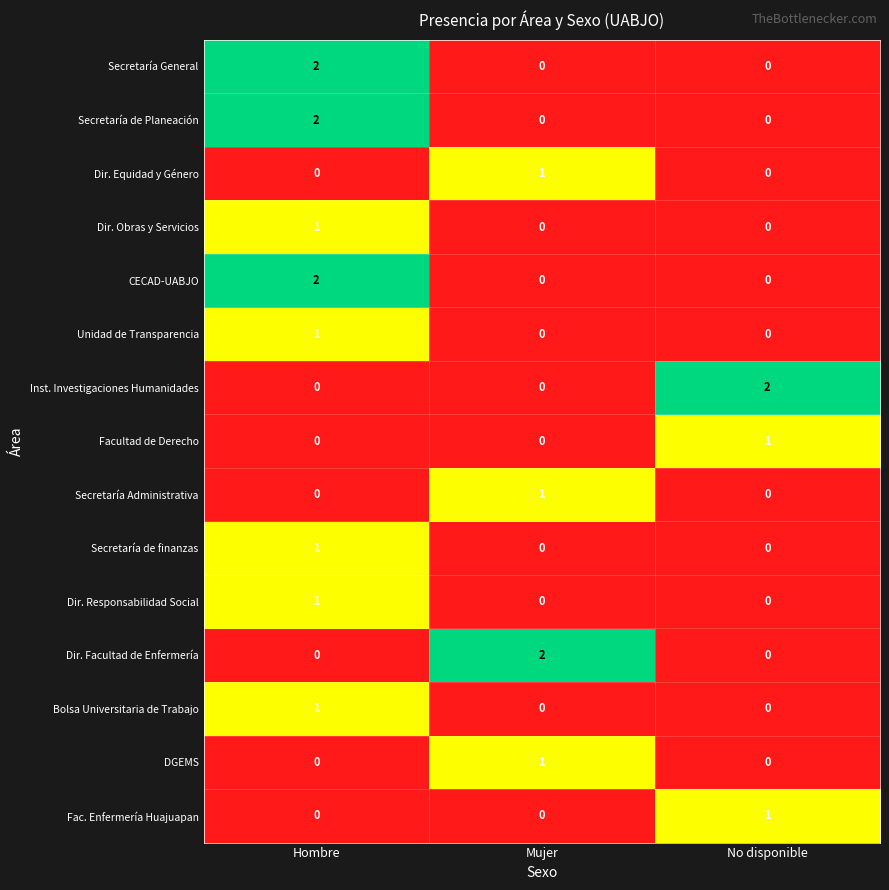

At which label does Fac. Enfermería Huajuapan reach its peak?

No disponible